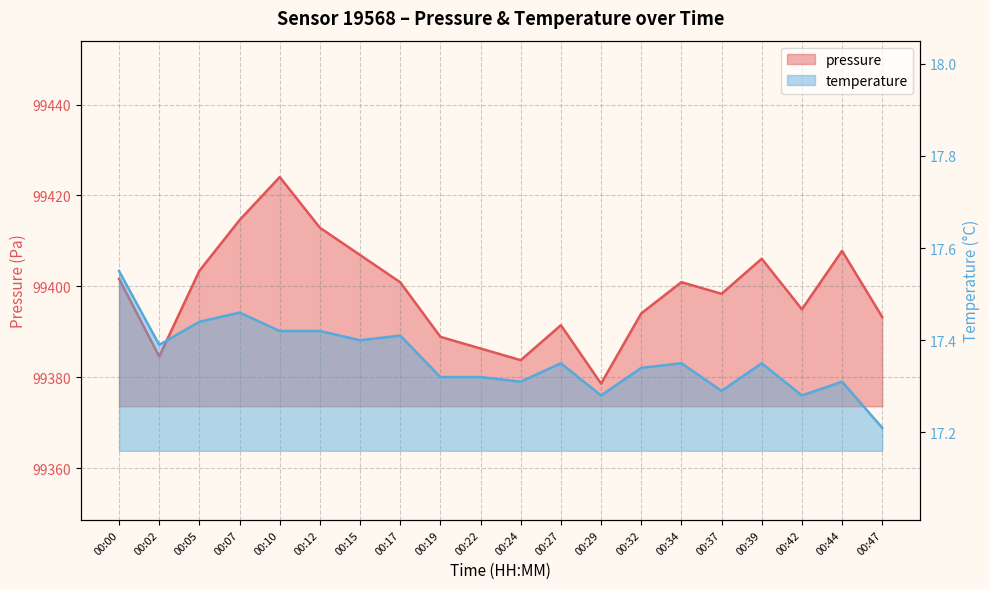

How many interior local valleys does the temperature series have?

6